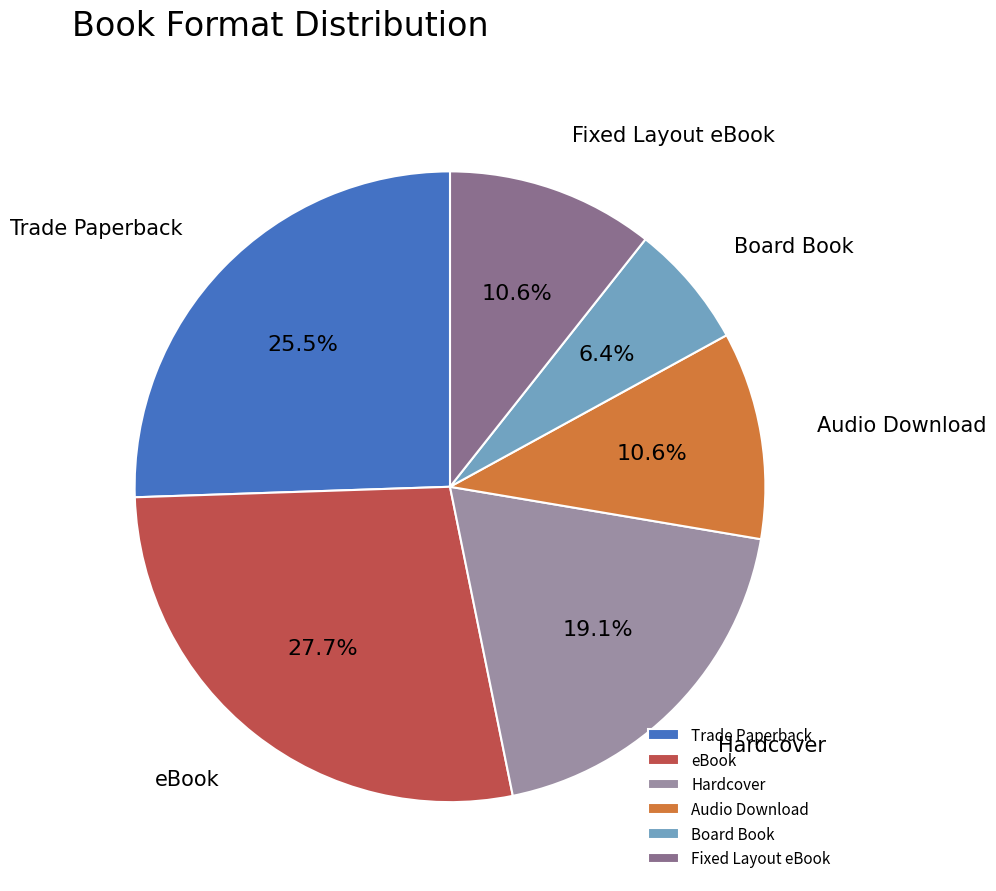

To the nearest percent, what is the combined percentage of Board Book and Audio Download?

17%